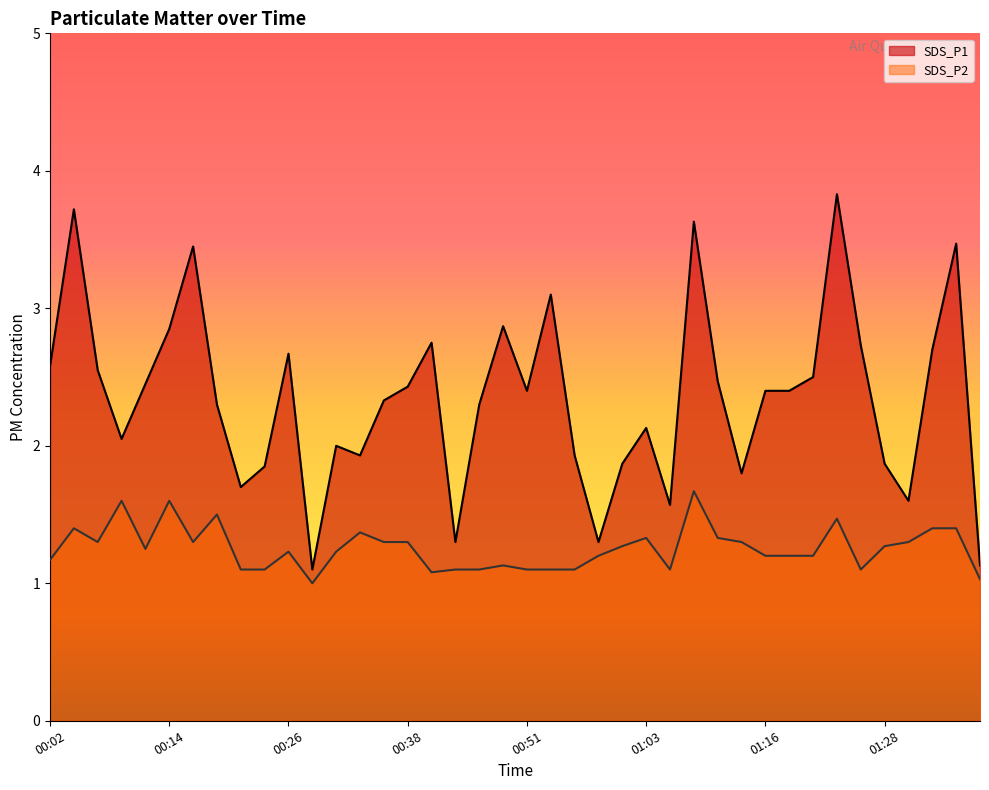

Which series has the largest range (max minus min)?

SDS_P1